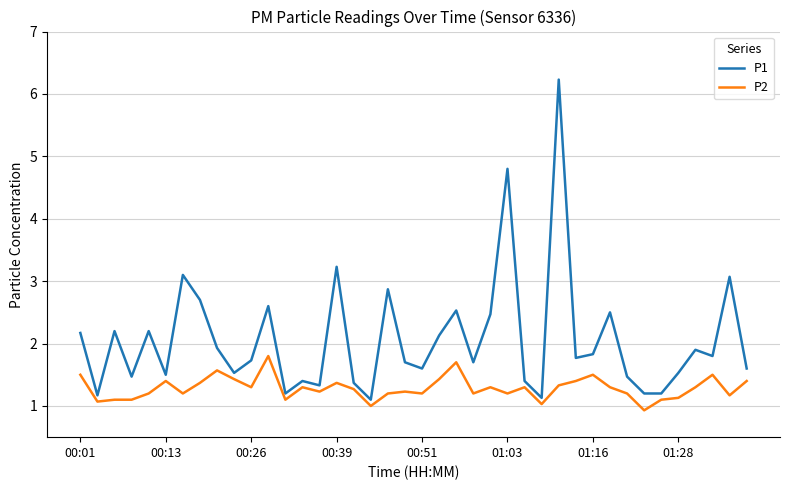

Which series has the largest range (max minus min)?

P1